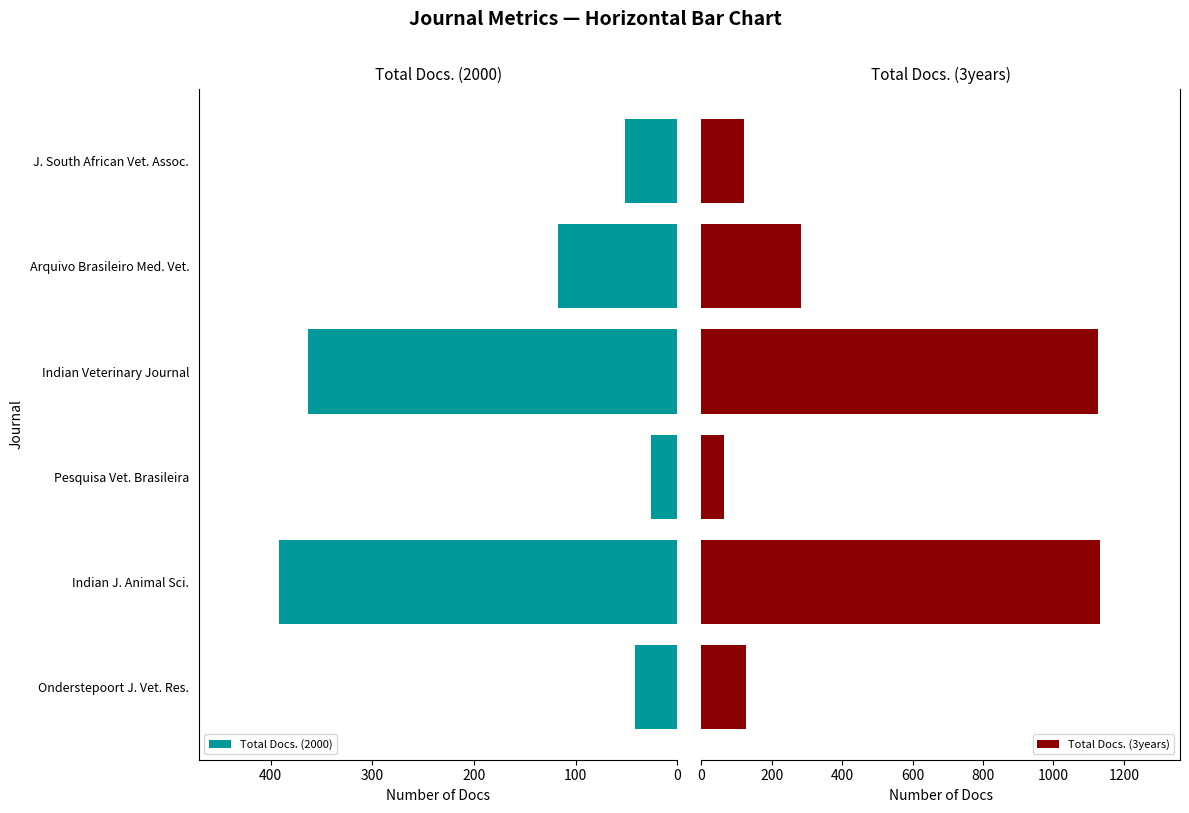

Reading left to right, extract all data points from this chart.

Total Docs. (2000): 42	392	26	363	117	52
Total Docs. (3years): 126	1133	63	1128	283	121